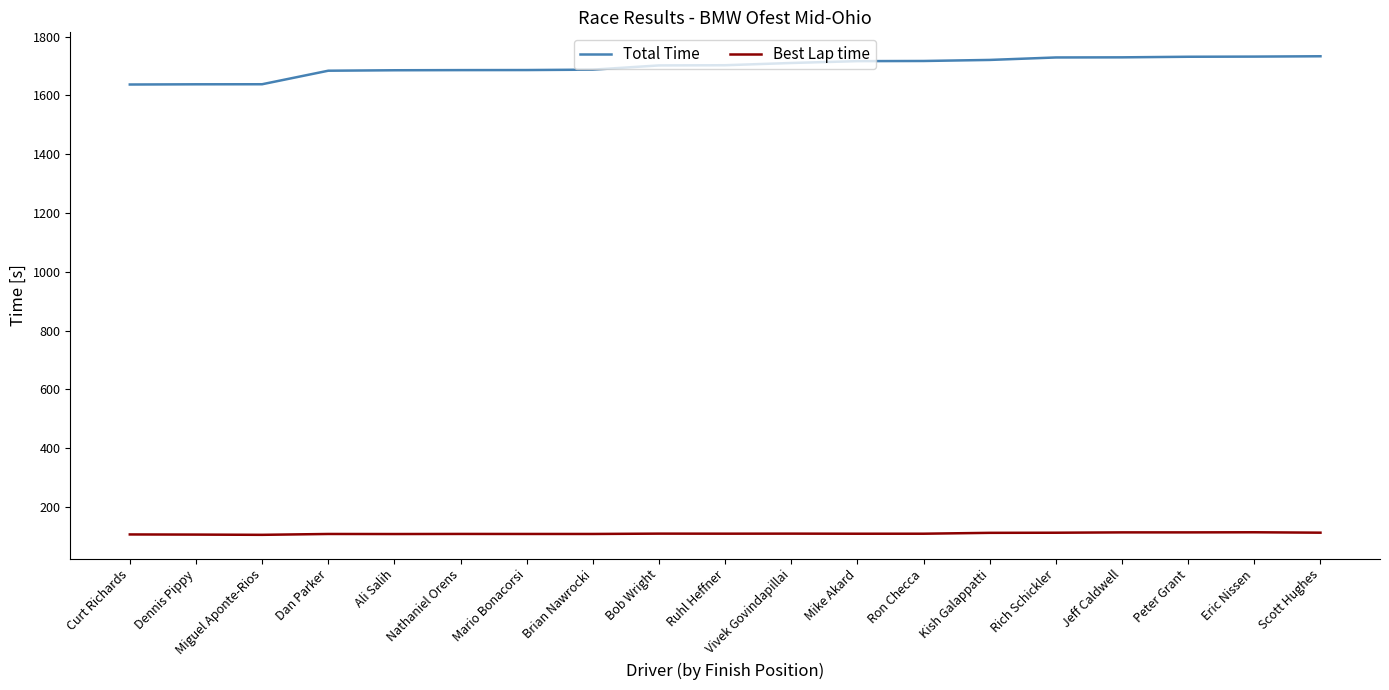

What is the minimum value shown in the chart?

104.6